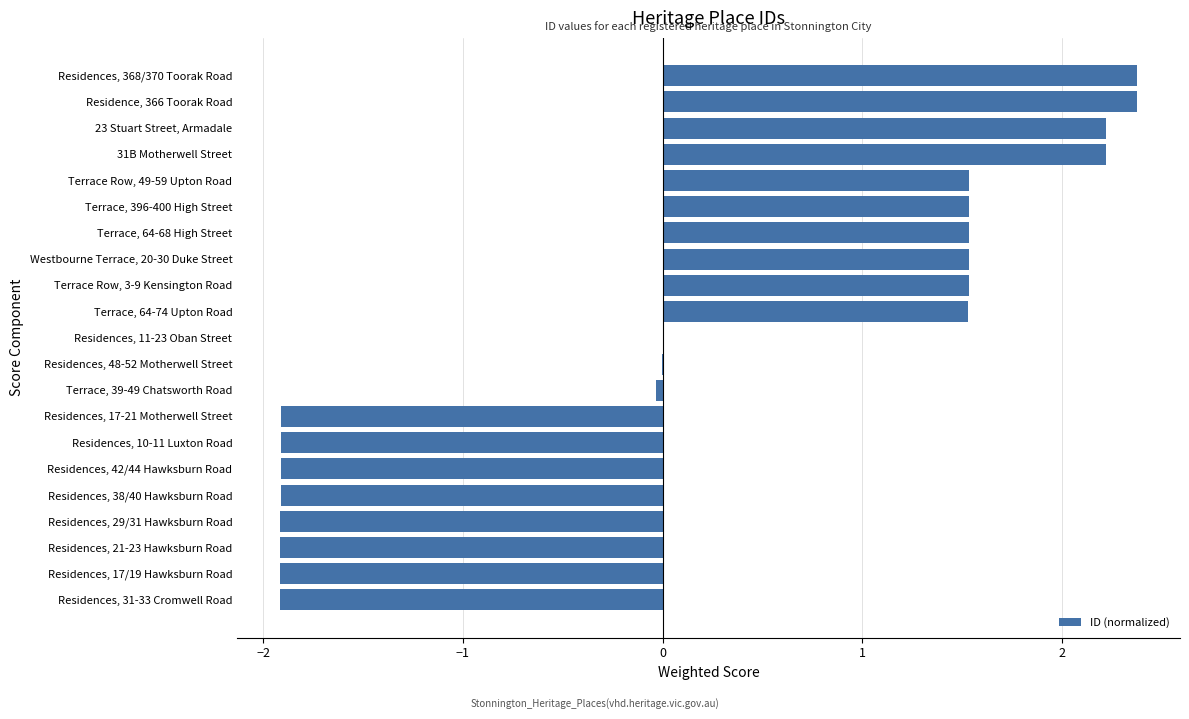

The value at 31B Motherwell Street is 2.2. True or false?

True